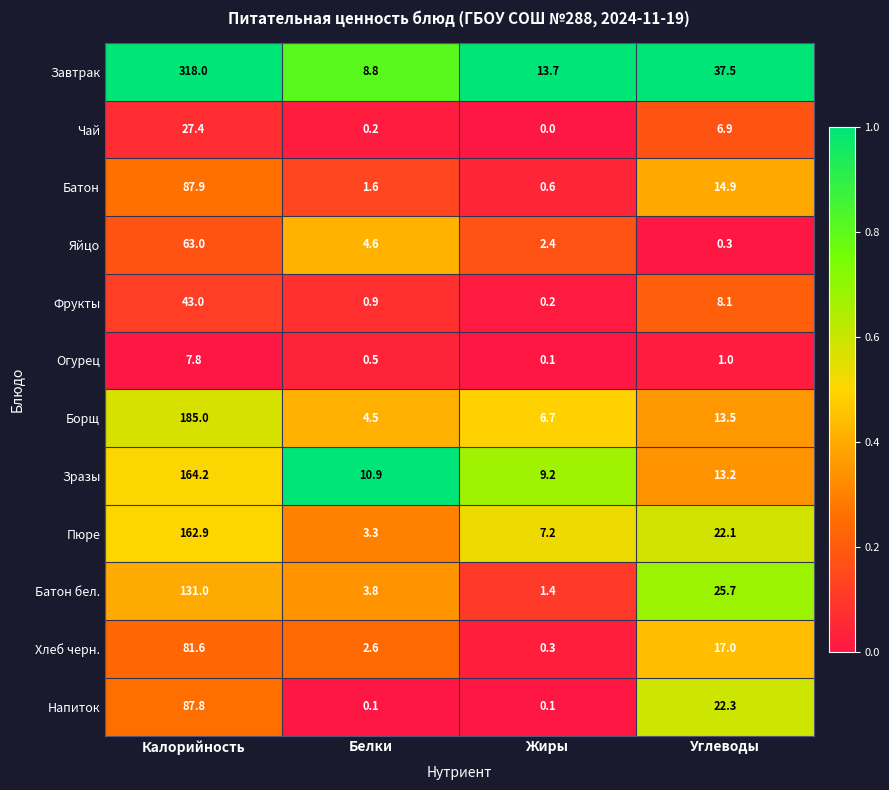

What is the difference between the second highest and minimum values in the Огурец series?

0.9